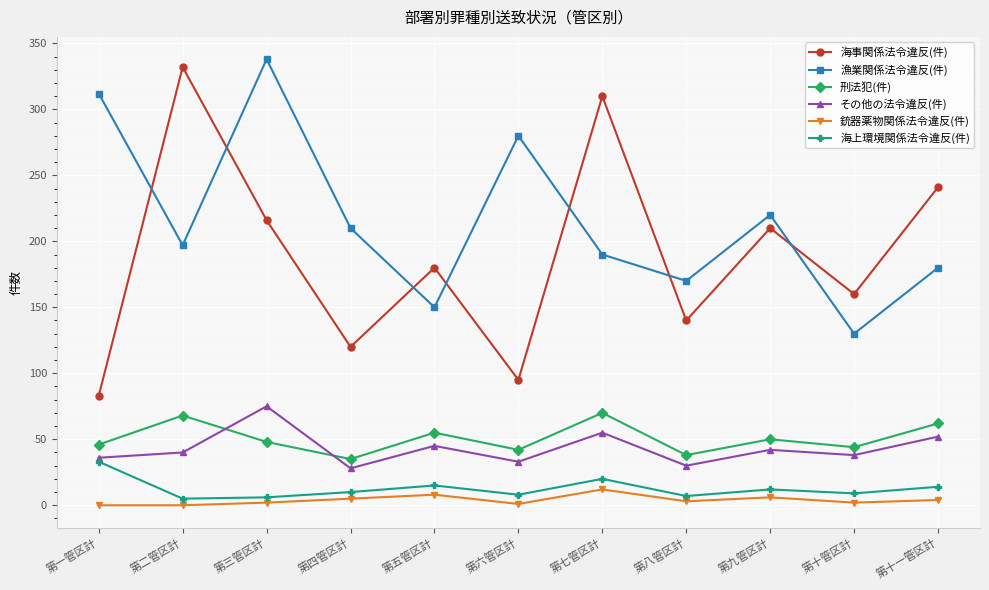

Count the number of categories in the chart.

11